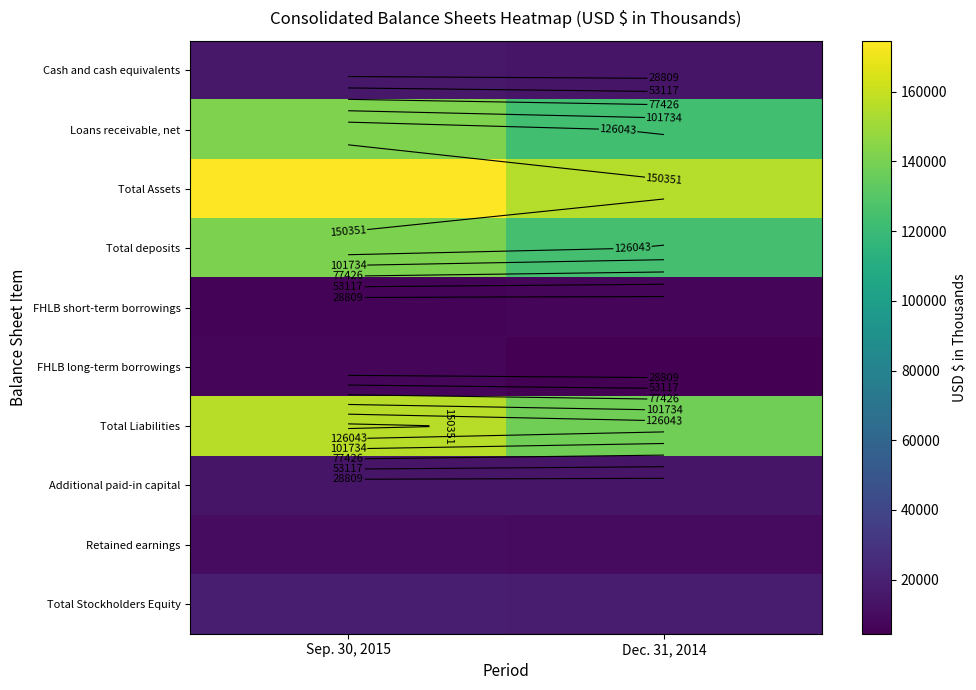

Read the FHLB short-term borrowings value at Sep. 30, 2015, to the nearest 100.

6000